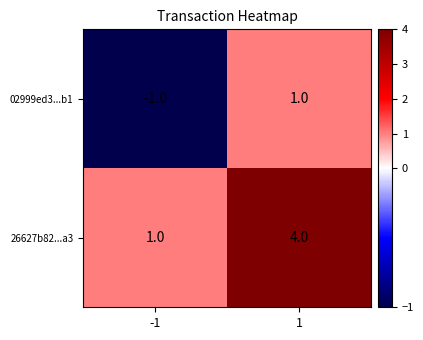

Which category has the highest value across all series?

1